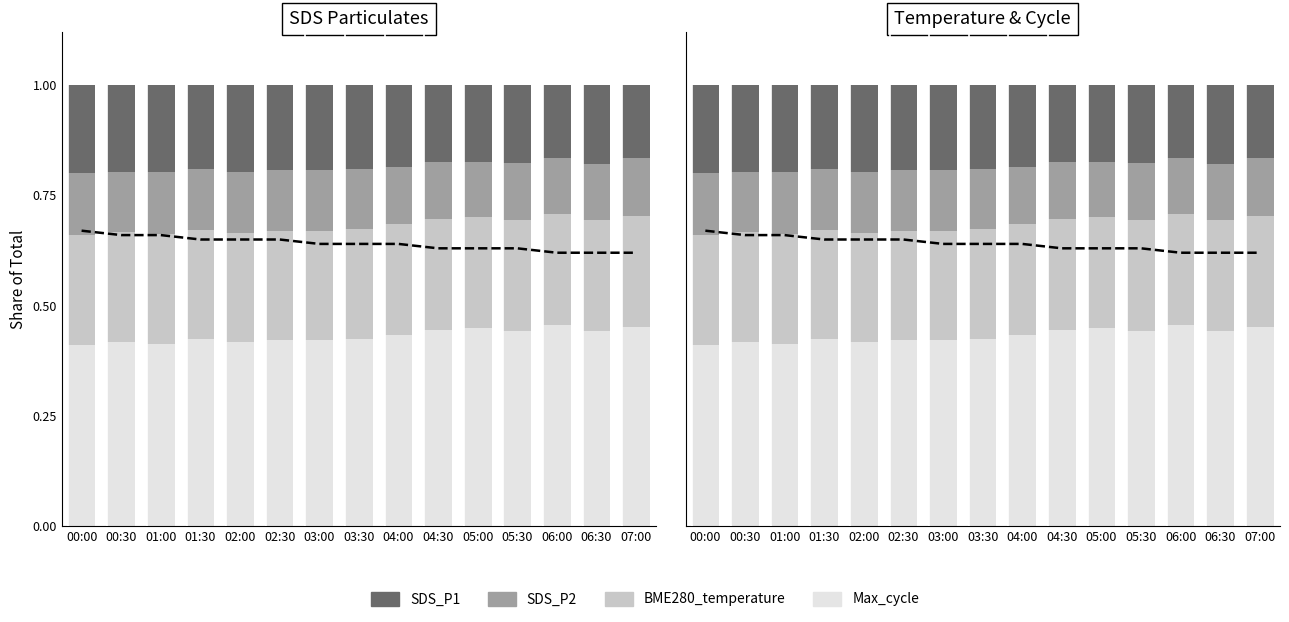

List the series in order of their overall mean, lowest first.

SDS_P2, SDS_P1, BME280_temperature, Max_cycle